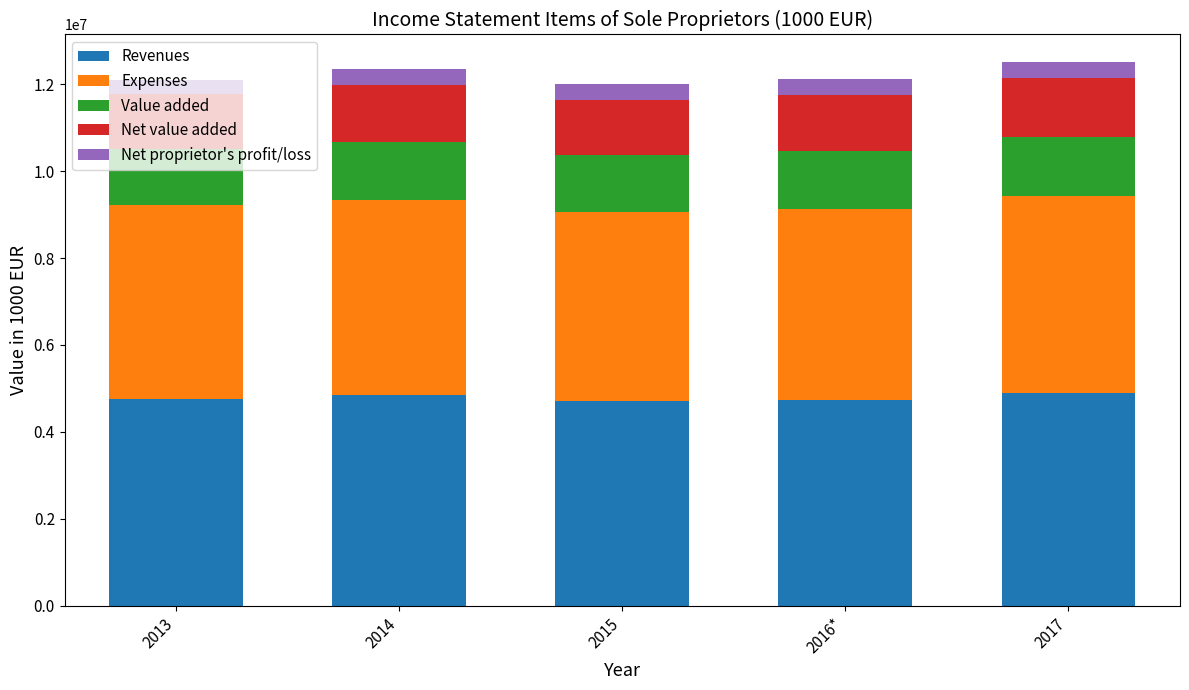

What is the lowest value of the Revenues series?

4710767